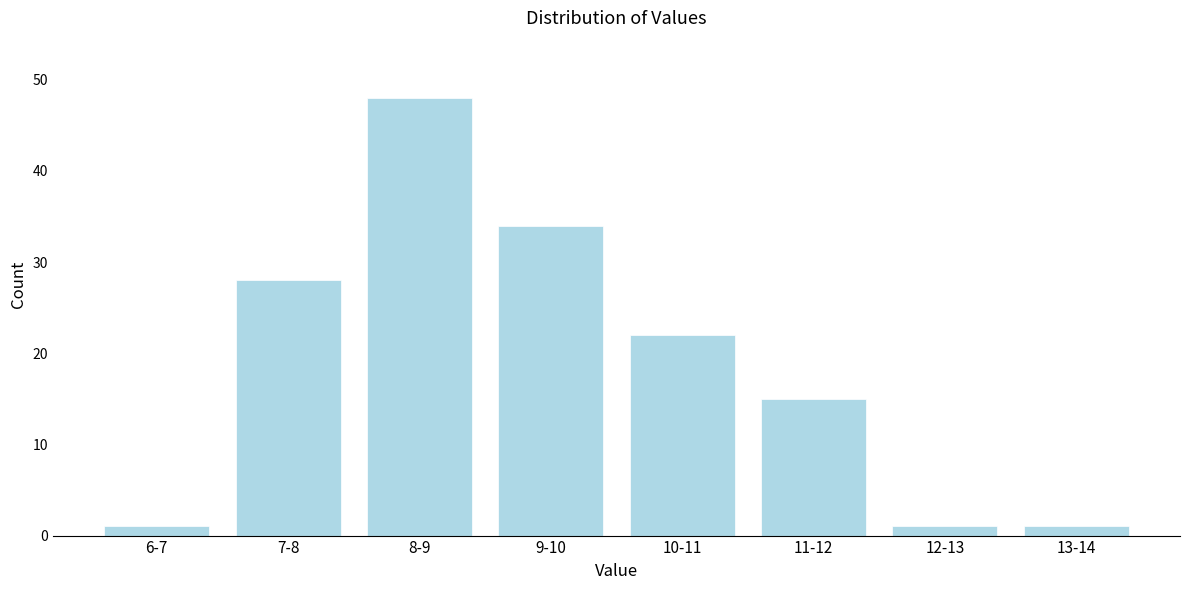

Reading left to right, extract all data points from this chart.

6-7=1	7-8=28	8-9=48	9-10=34	10-11=22	11-12=15	12-13=1	13-14=1